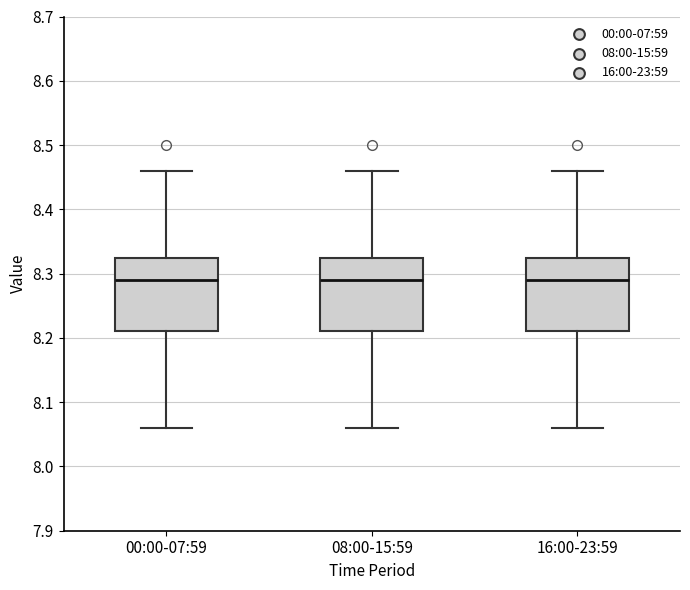

Reading left to right, transcribe this box plot: for each box, give where its median line is, the range the box spans, and where its two whiskers end, as read against the y-axis. The values are not printed on the chart, so give them approximately, as read against the axis.

00:00-07:59: median 8.29, box 8.21 to 8.33, whiskers 8.06 to 8.46
08:00-15:59: median 8.29, box 8.21 to 8.33, whiskers 8.06 to 8.46
16:00-23:59: median 8.29, box 8.21 to 8.33, whiskers 8.06 to 8.46